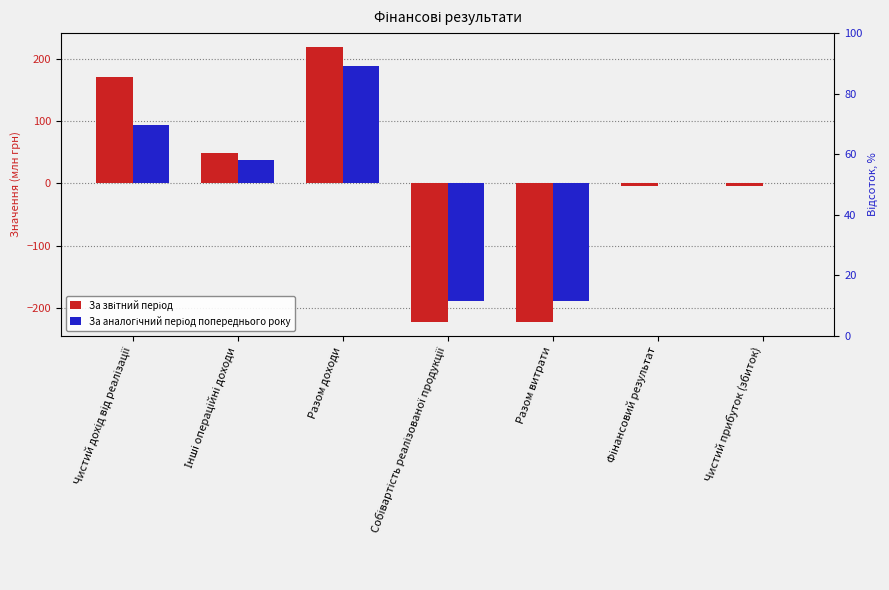

At which category does the chart reach its peak across all series?

Разом доходи